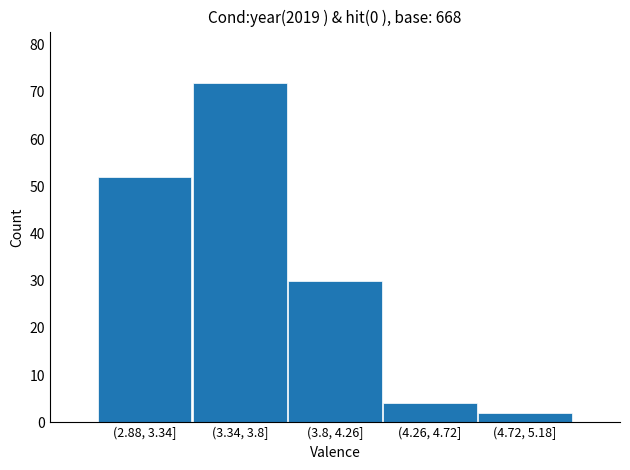

Reading left to right, transcribe all the data shown in this chart.

(2.88, 3.34]=52	(3.34, 3.8]=72	(3.8, 4.26]=30	(4.26, 4.72]=4	(4.72, 5.18]=2